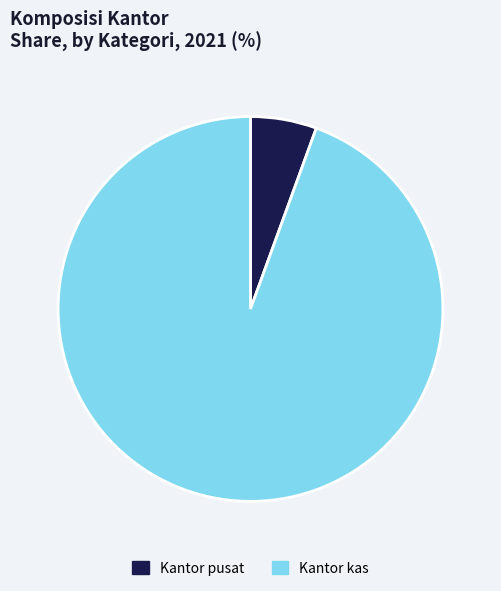

The Kantor pusat slice represents 6% of the pie. True or false?

True